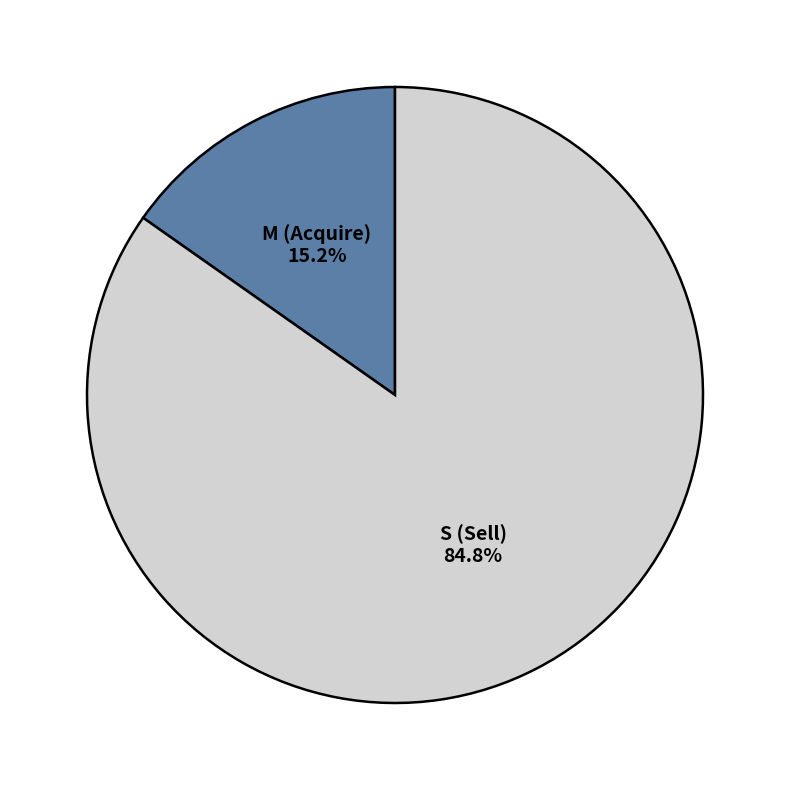

Is M the majority of the pie?

No